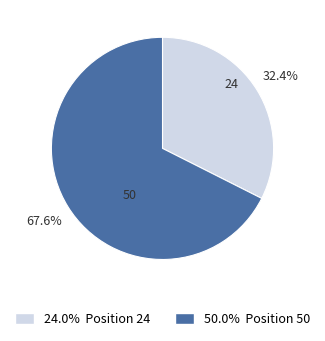

Is there a majority slice in this chart?

Yes